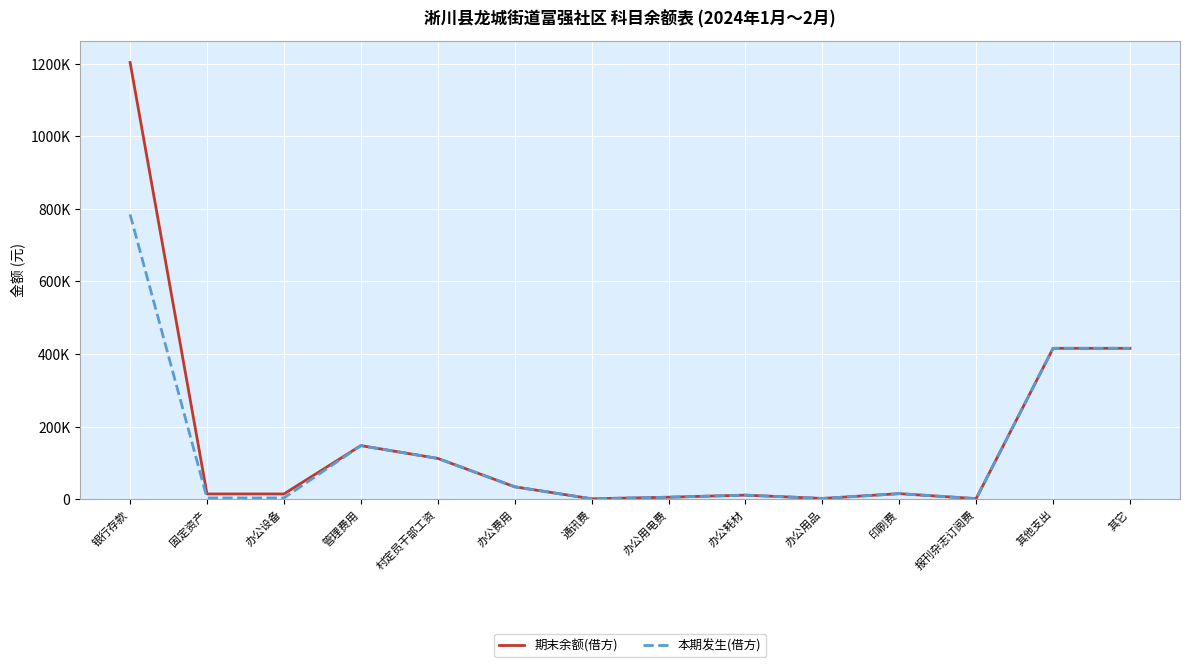

At which label is 期末余额(借方) closest to 602376?

其他支出